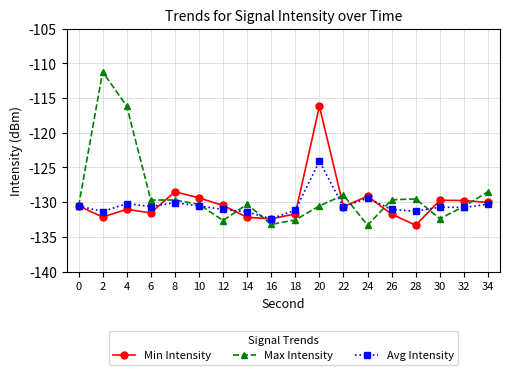

At which label does Min Intensity reach its peak?

20